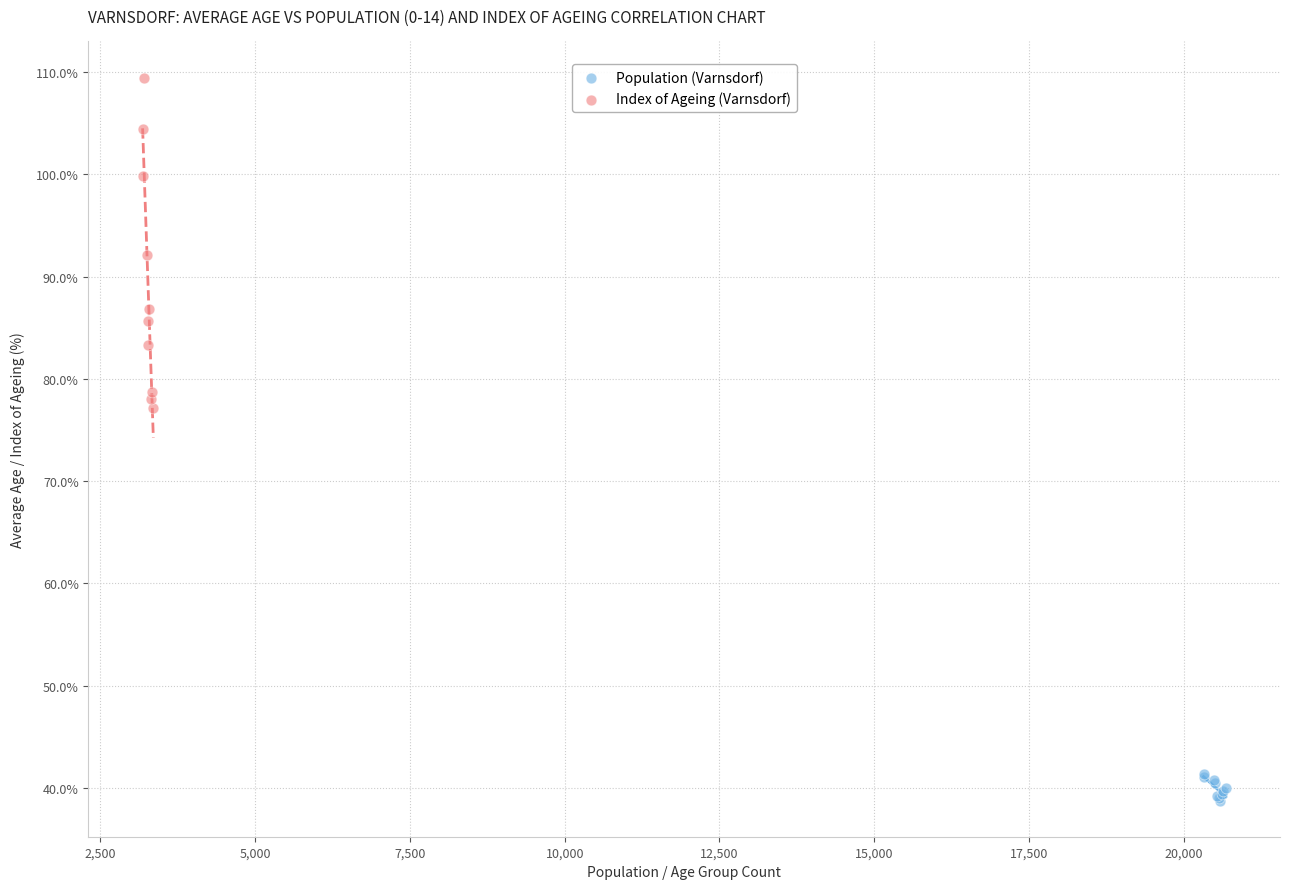

Which series has the largest Y range (max minus min)?

Index of Ageing (Varnsdorf)